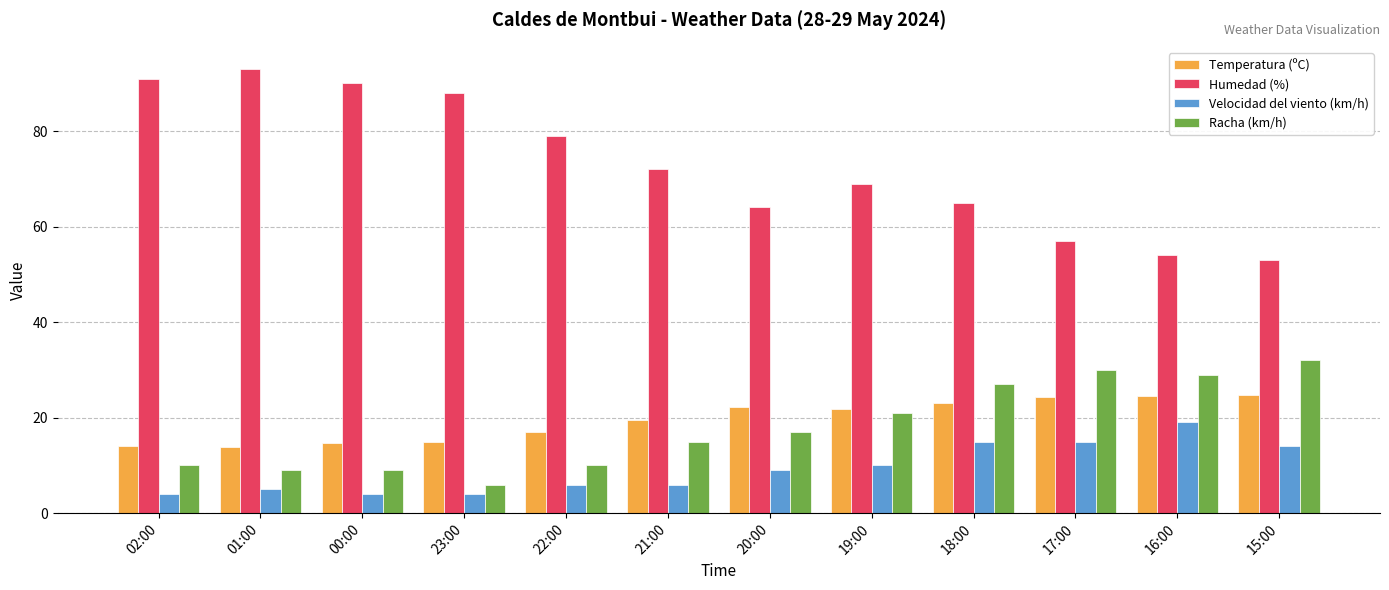

Is it true that Racha (km/h) equals 27.0 at 18:00?

True